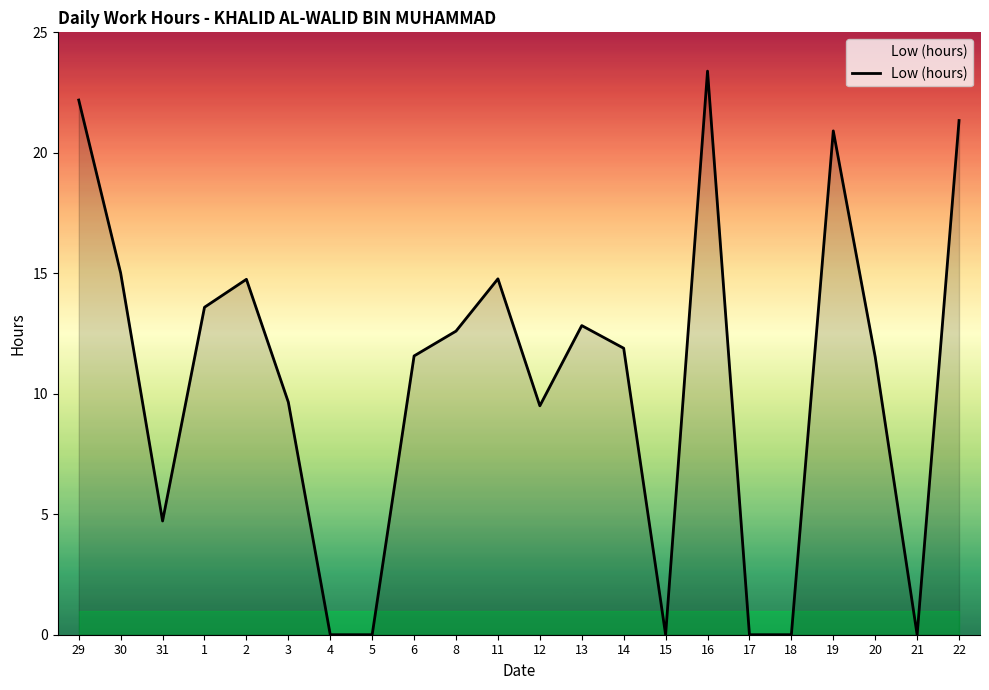

Does the chart have visible grid lines?

No